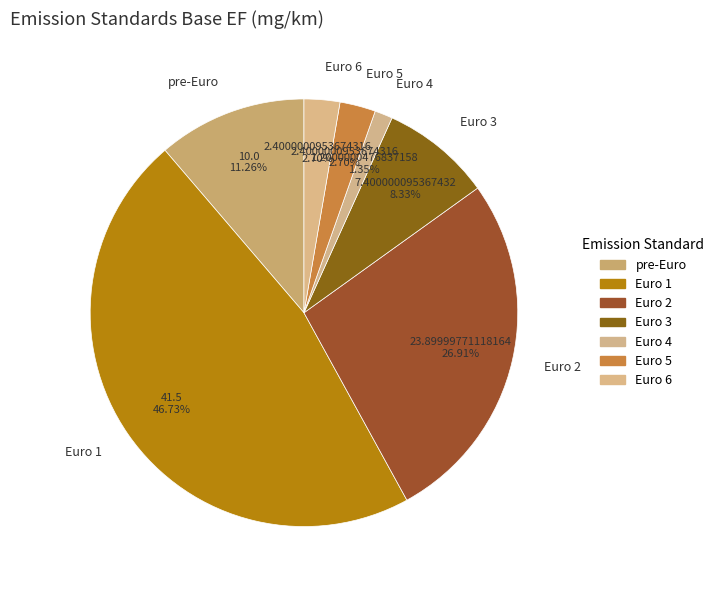

Which category has the biggest portion of the pie?

Euro 1